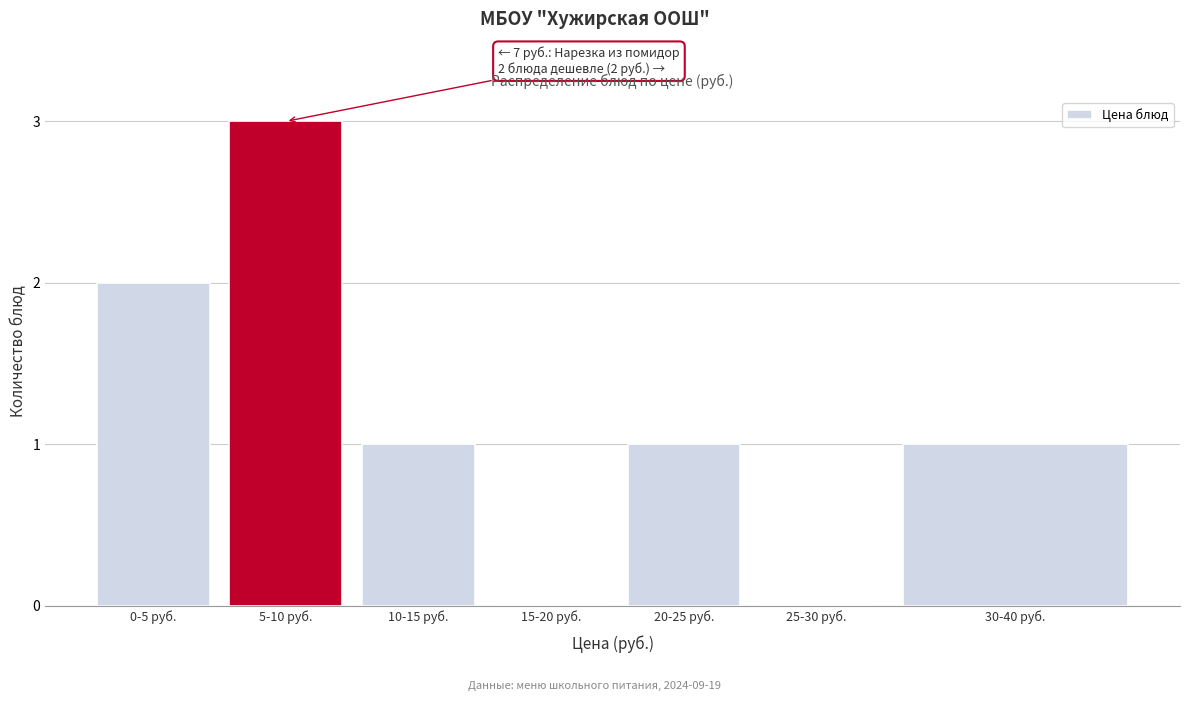

Reading right to left, transcribe all the data shown in this chart.

30-40 руб.=1	25-30 руб.=0	20-25 руб.=1	15-20 руб.=0	10-15 руб.=1	5-10 руб.=3	0-5 руб.=2